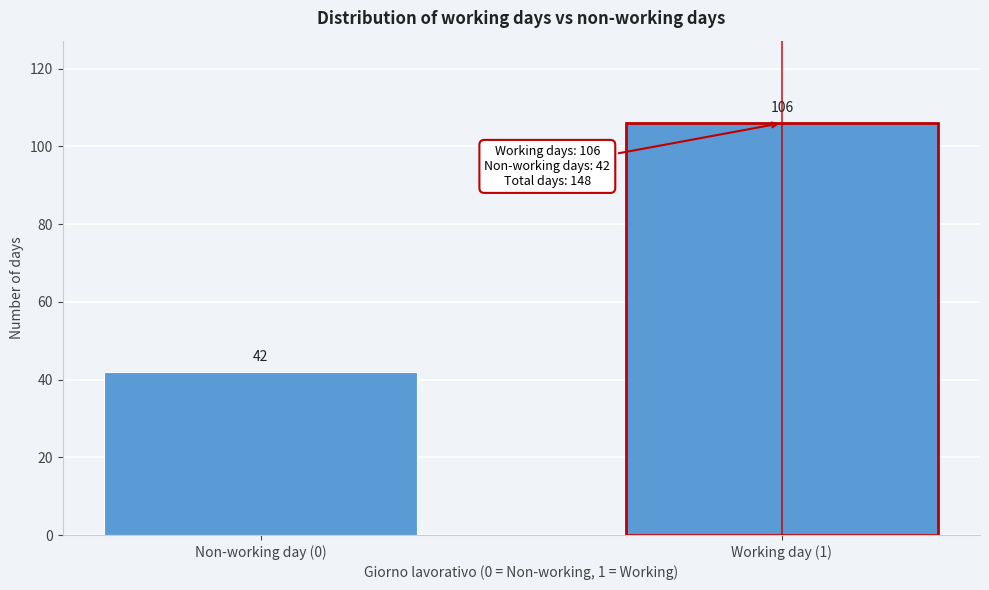

Reading left to right, extract all data points from this chart.

Non-working day (0)=42	Working day (1)=106